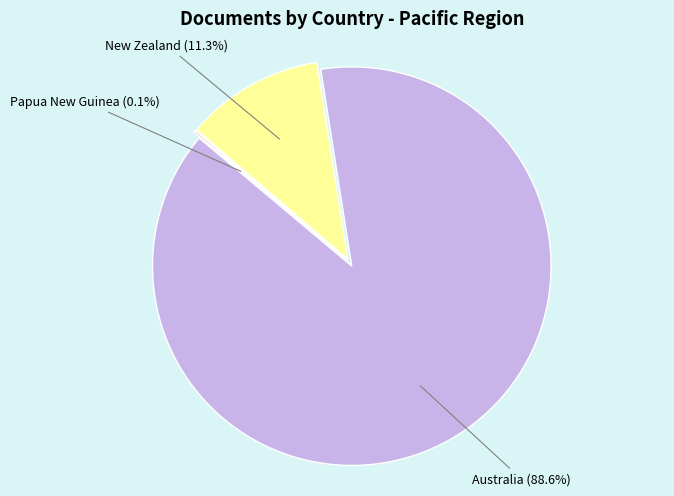

To the nearest percent, what is the difference between the Australia and New Zealand slice percentages?

77%